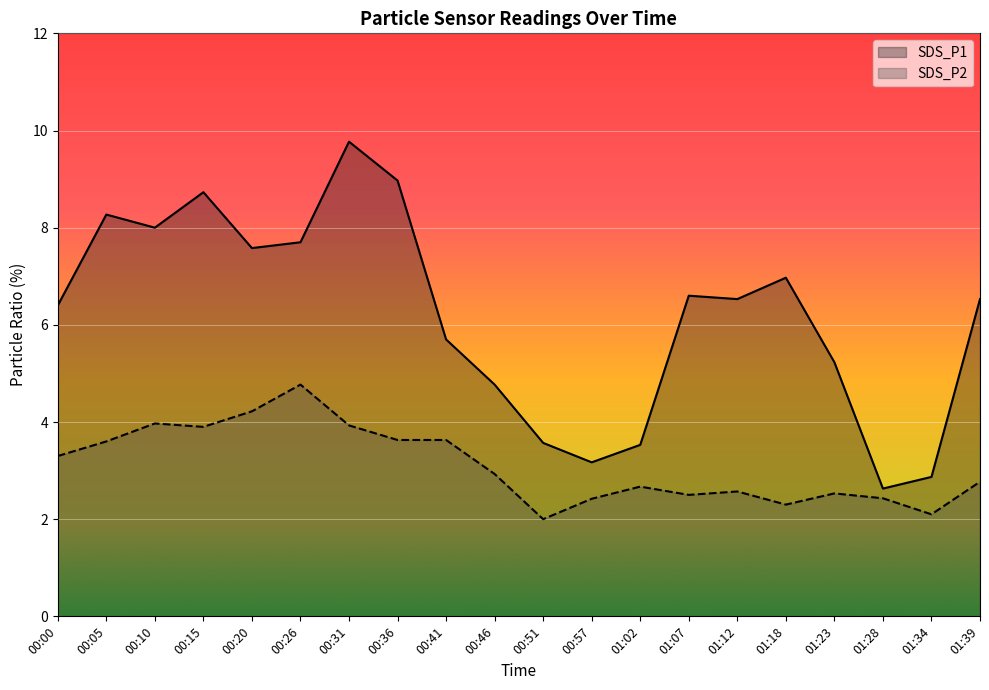

What is the label of the 20th point from the right?

00:00